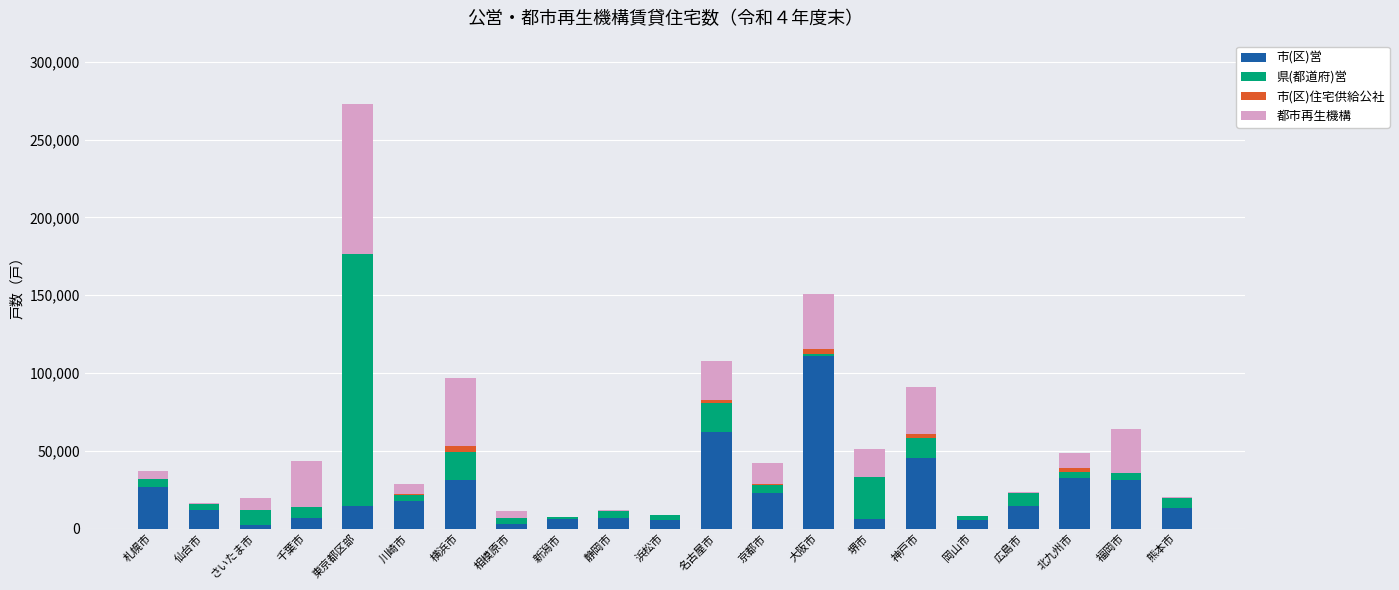

At which category is the sum across all series the highest?

東京都区部